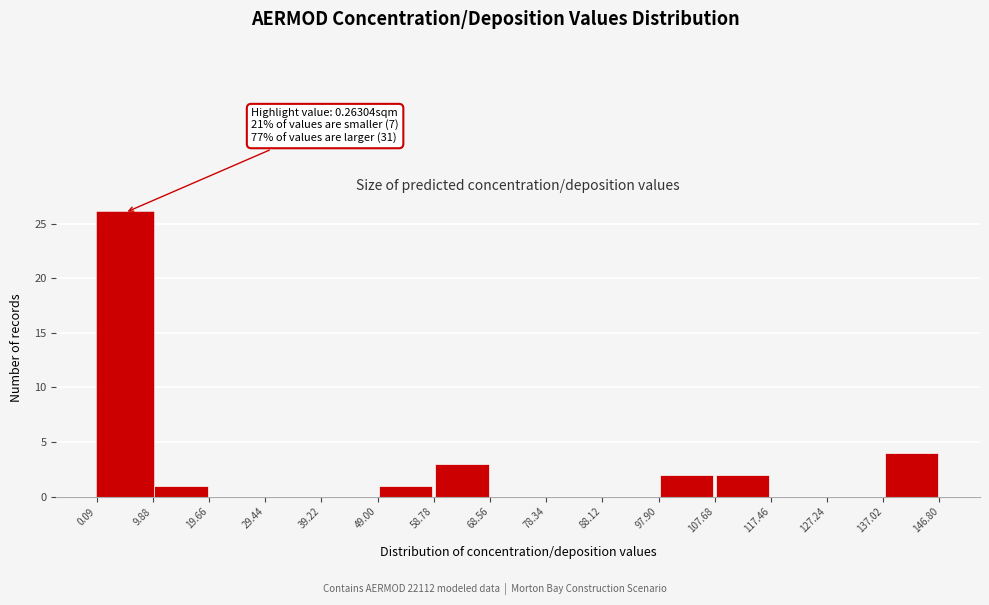

Which range on the x-axis has the tallest bar?

0.09 to 9.88